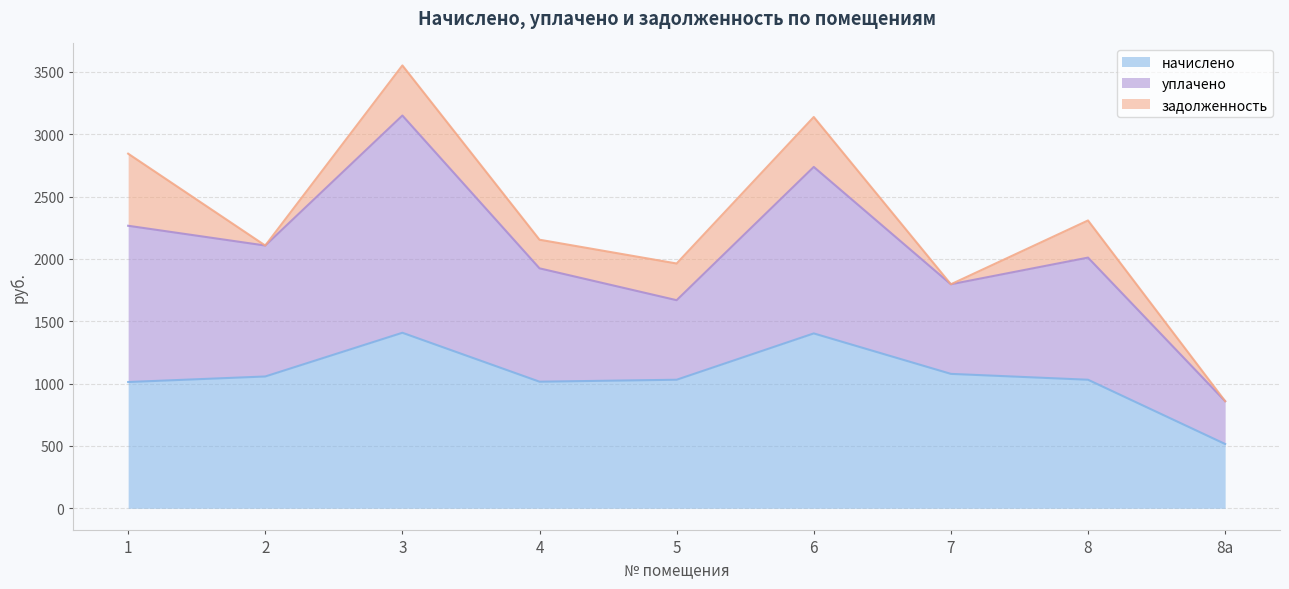

Which category has the lowest value in the задолженность series?

2